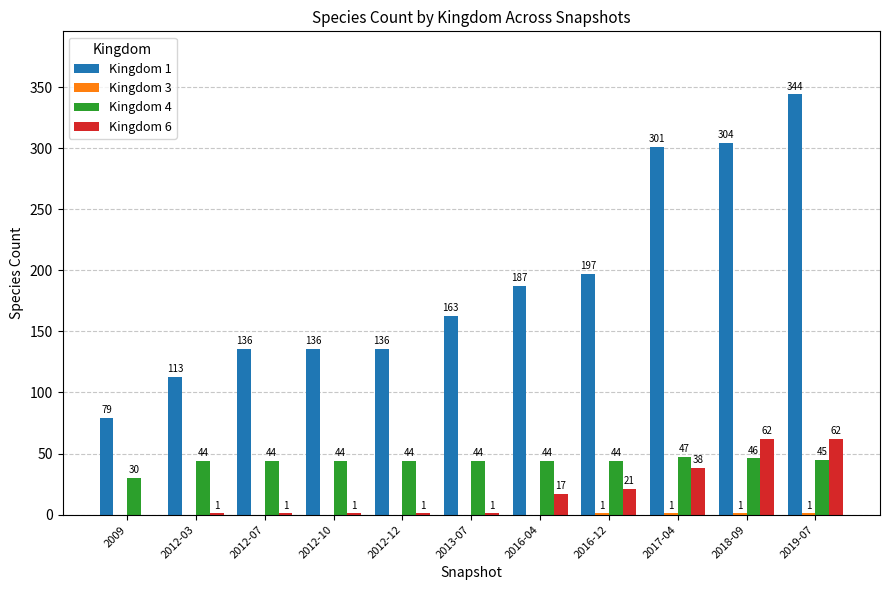

What is the sum of all Kingdom 6 values?

205